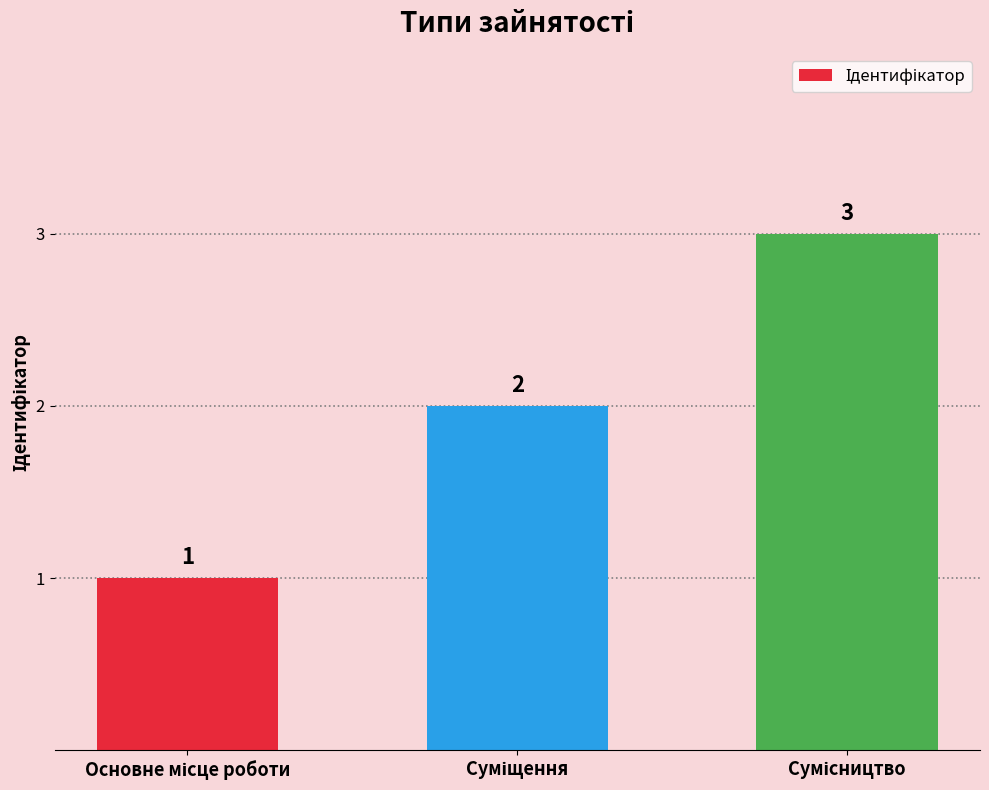

Does the chart contain any negative values?

No